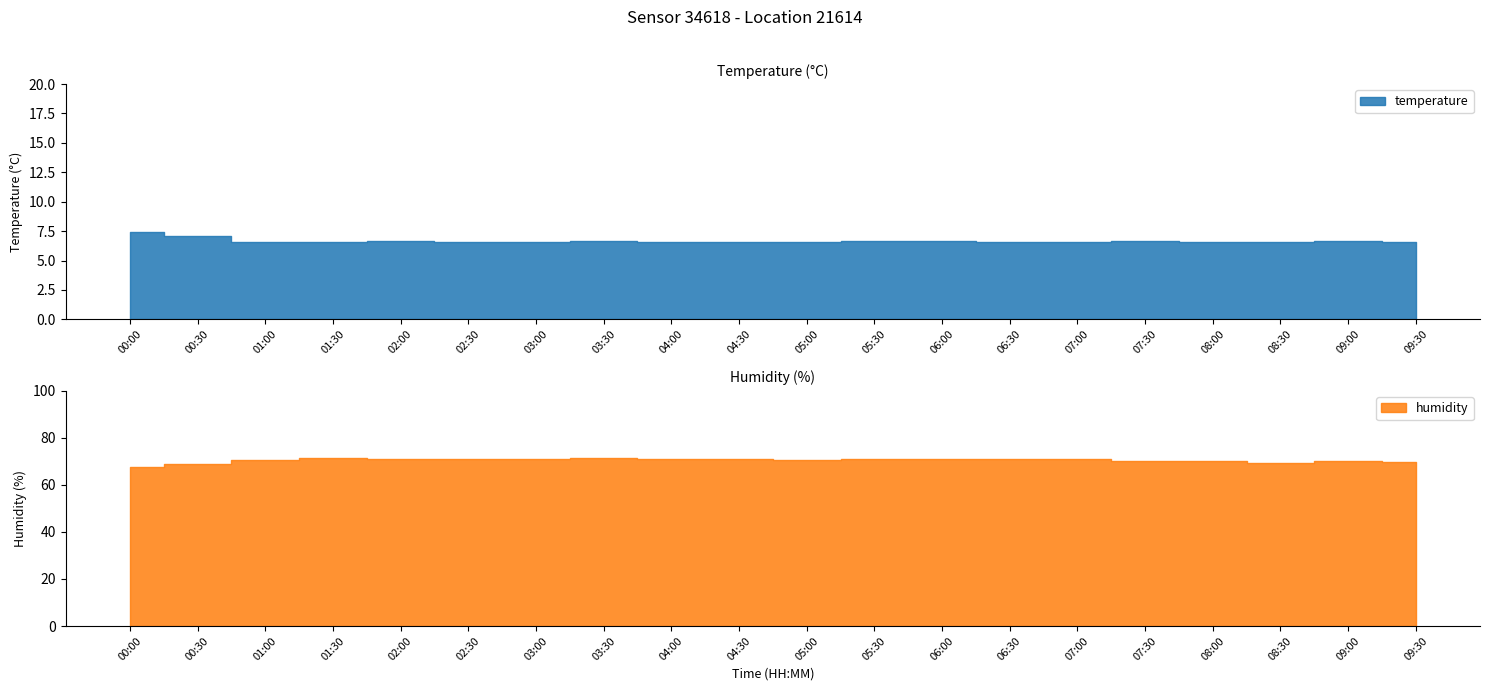

At which category does temperature reach its first local peak?

02:00